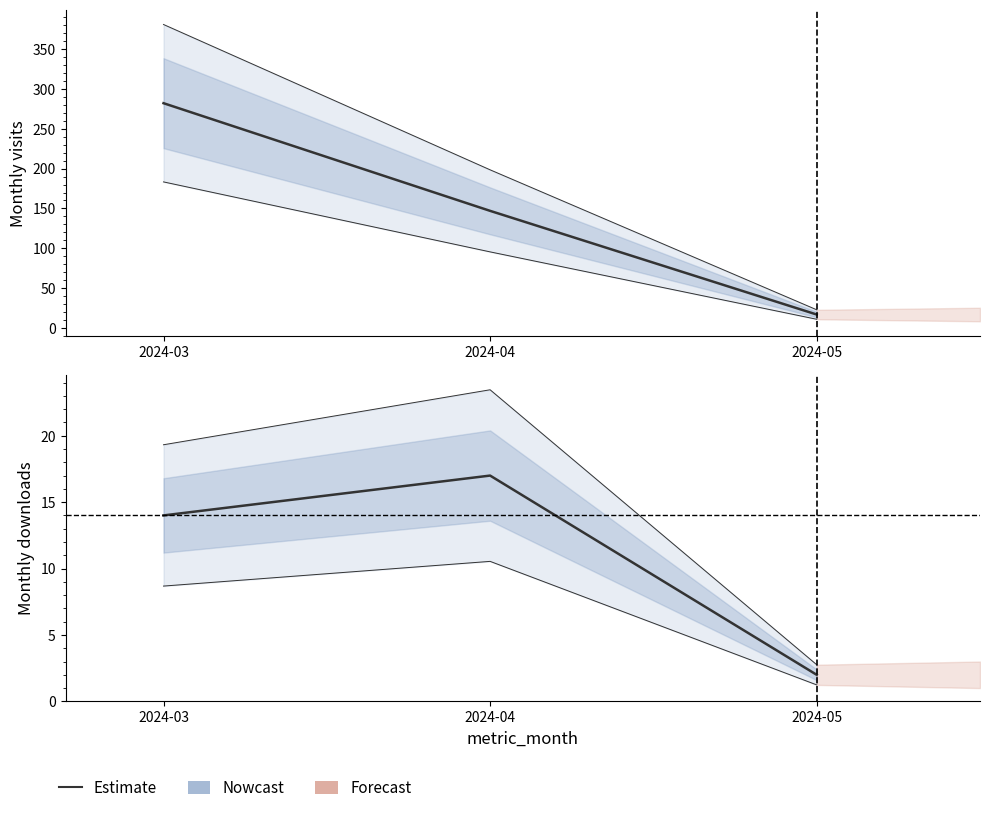

What is the spread (max minus min) of values at 2024-05?

15